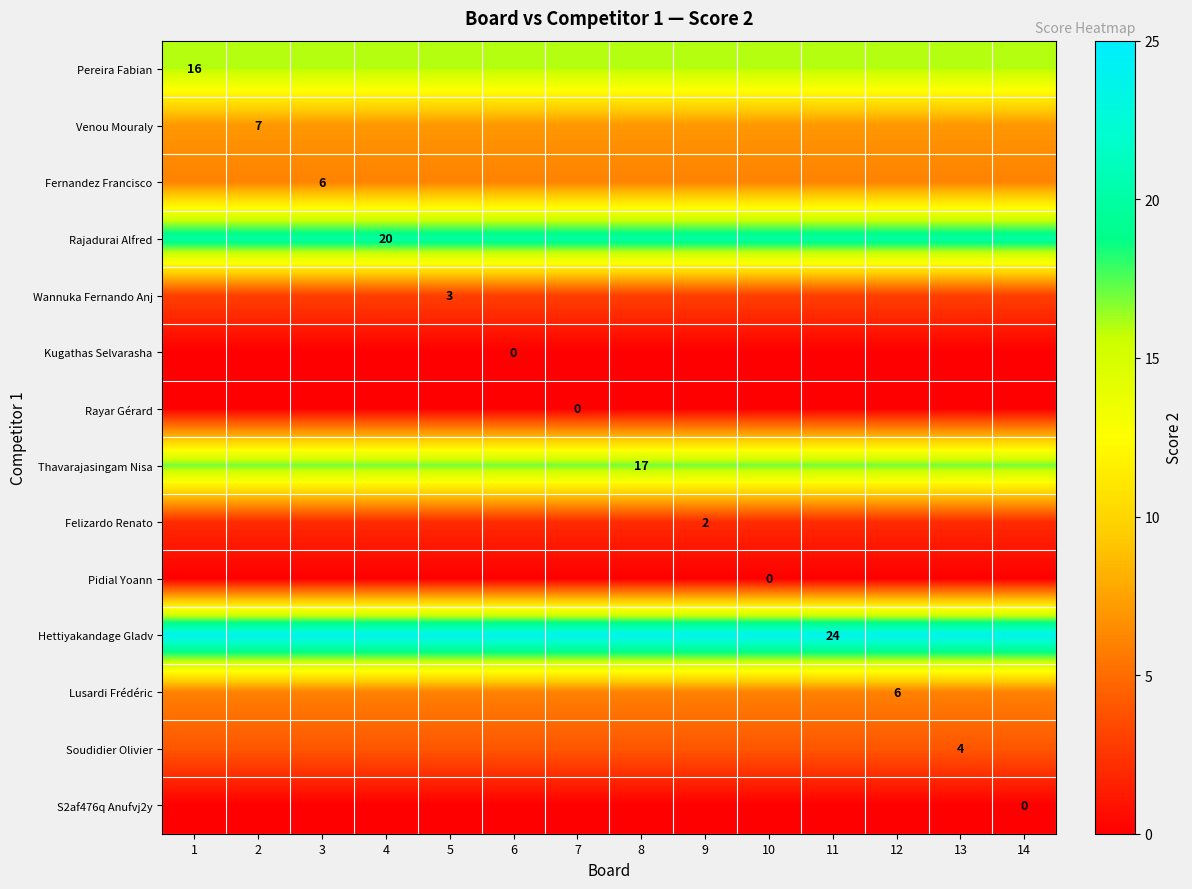

Which label corresponds to the largest value in the chart?

1